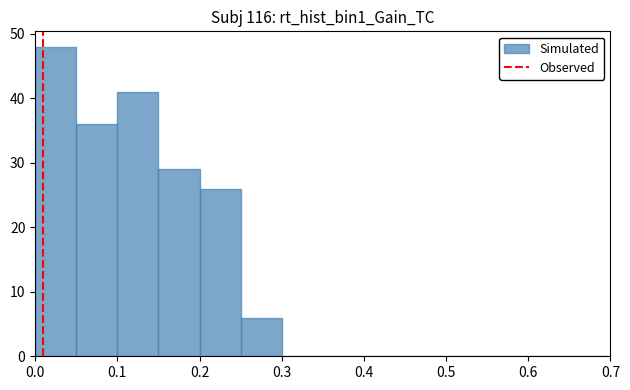

Which range on the x-axis has the tallest bar?

0.00 to 0.05